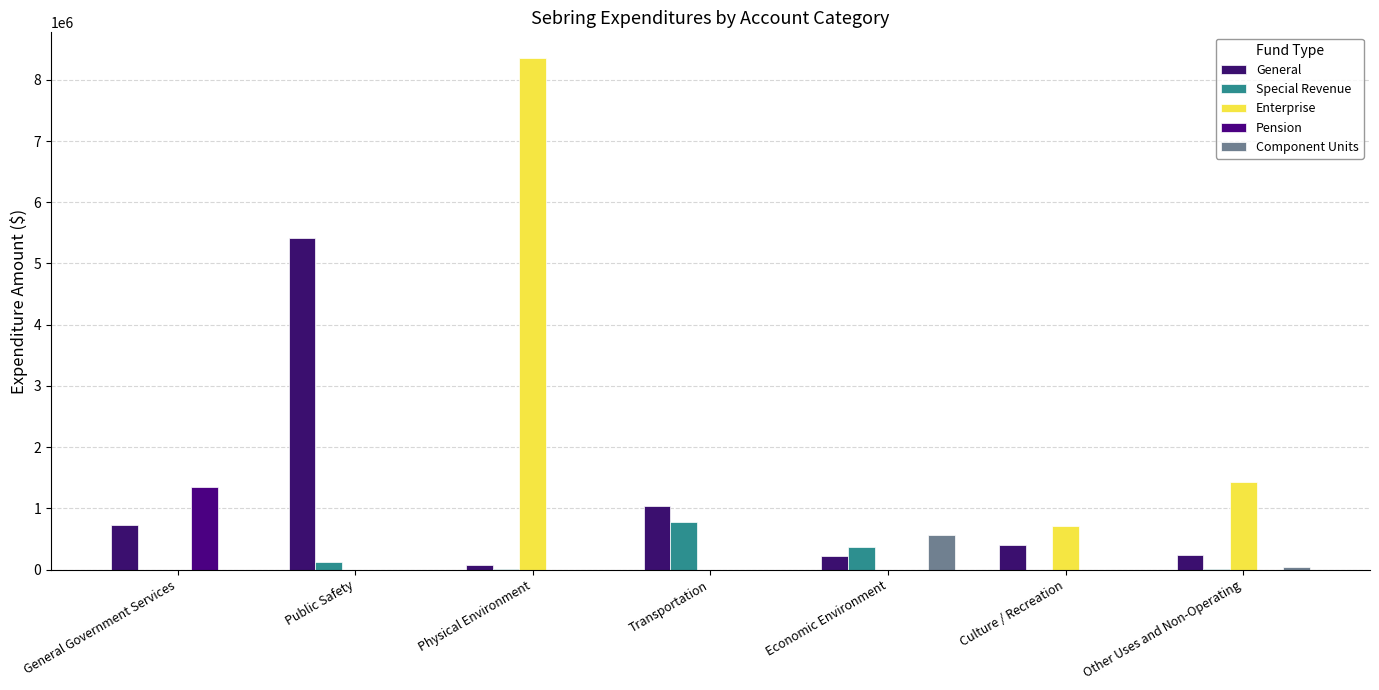

What is the spread (max minus min) of values at Public Safety?

5413294